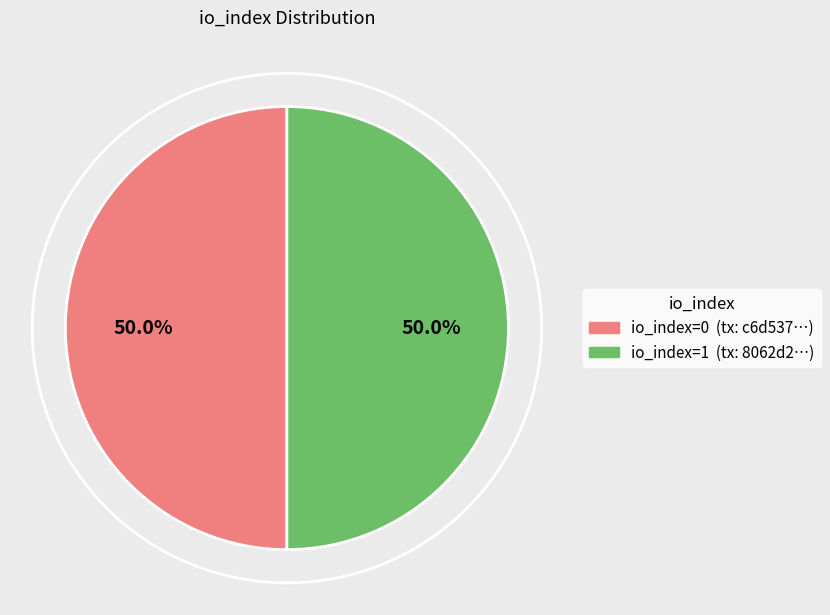

How many slices are in this pie chart?

2